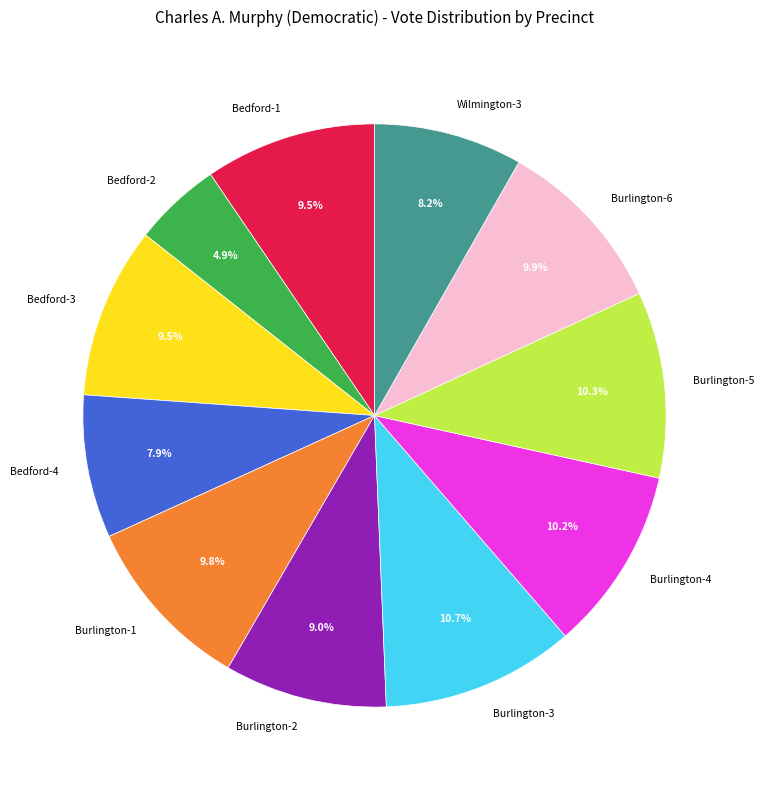

Which slice is the smallest?

Bedford-2